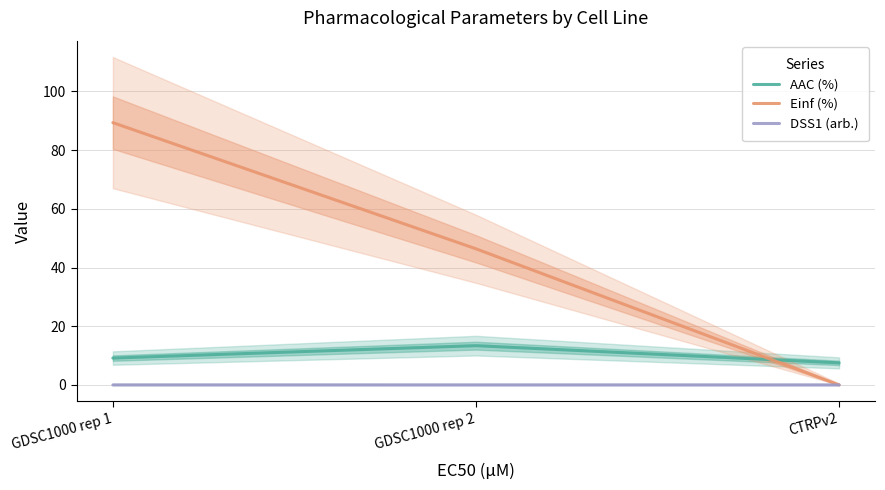

Which category has the highest value in the DSS1 (arb.) series?

GDSC1000 rep 1